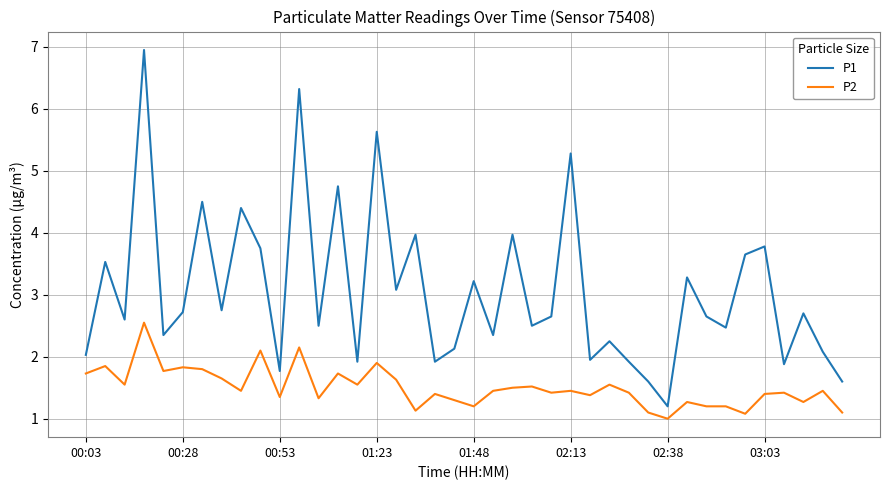

Rank the series by their maximum value, from highest to lowest.

P1, P2